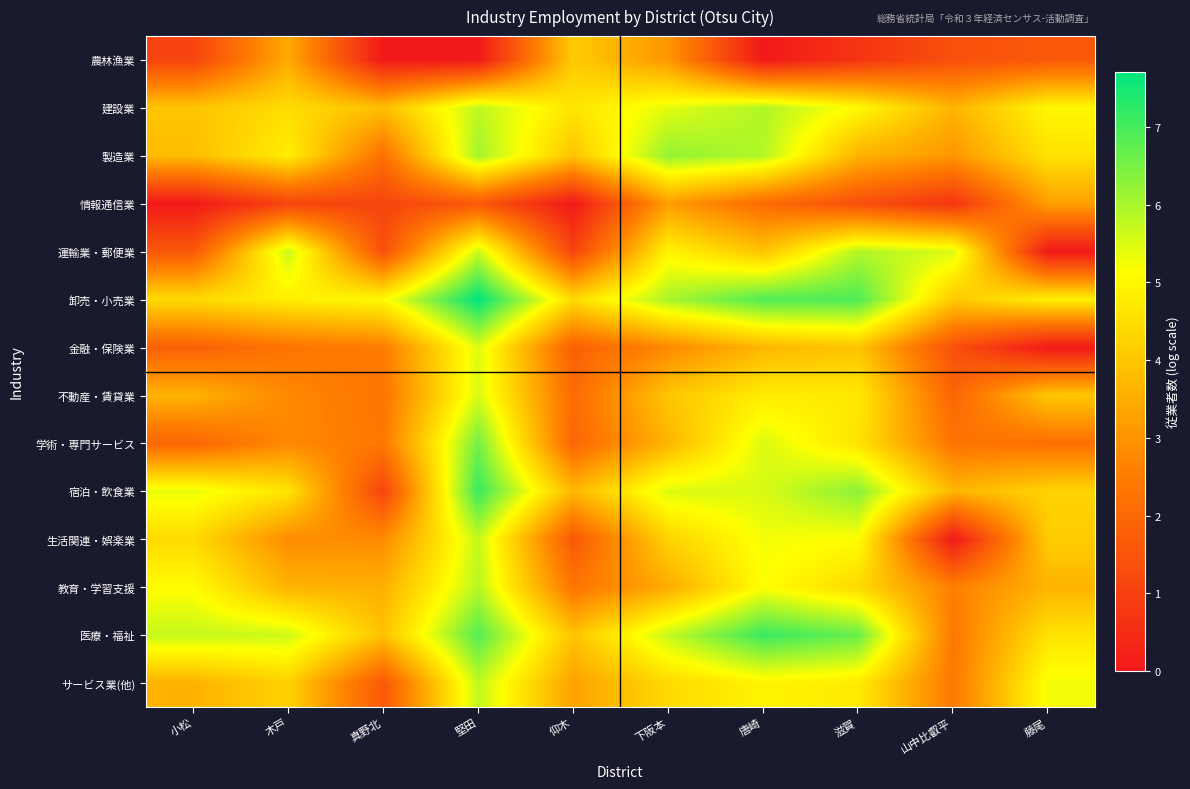

Which series changed the most between 小松 and 下阪本?

運輸業・郵便業